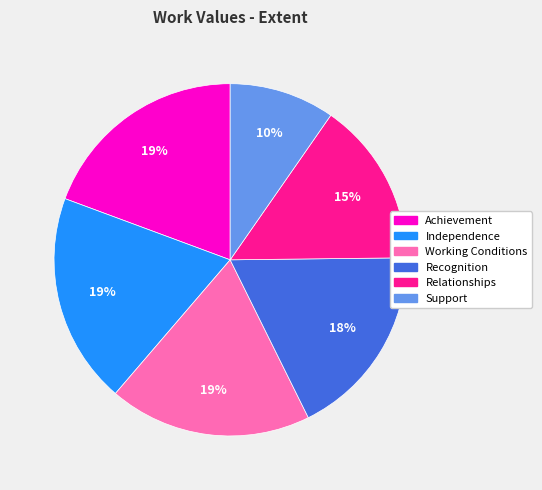

Which slice is the smallest?

Support